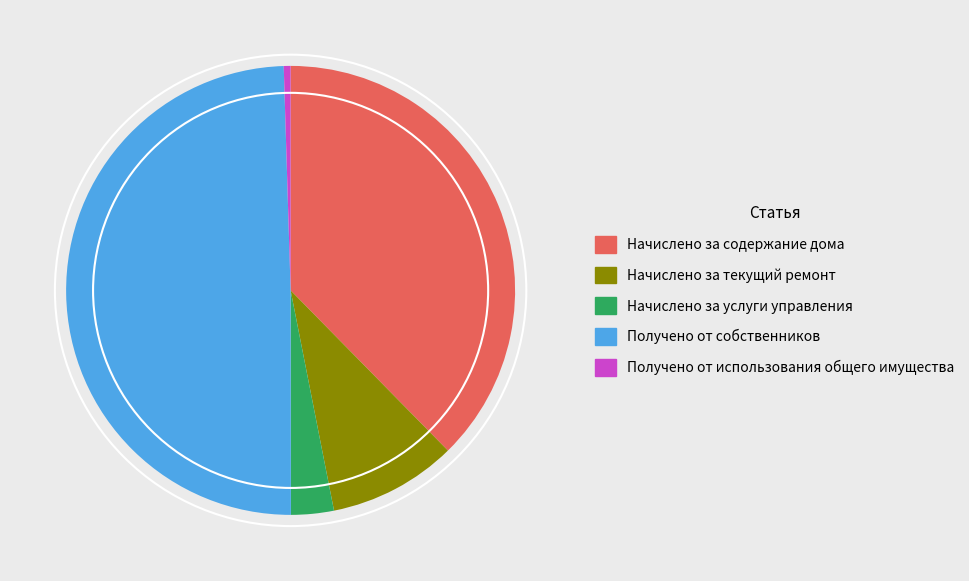

Do Начислено за содержание дома and Начислено за текущий ремонт together represent more than half of the pie?

No